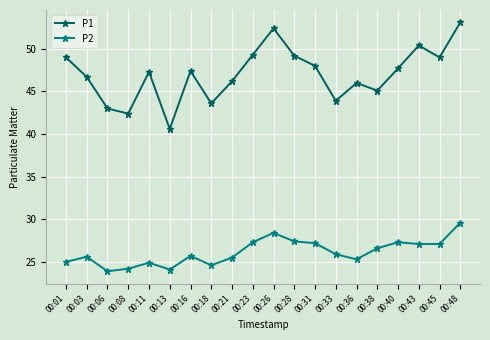

What is the total value across all series at 00:48?

82.7